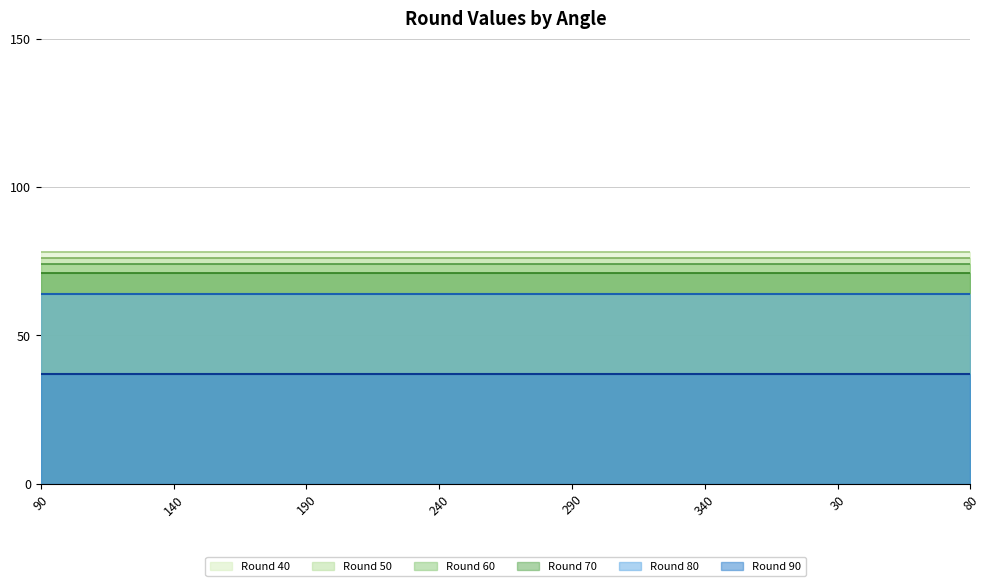

How many series are shown in this chart?

6